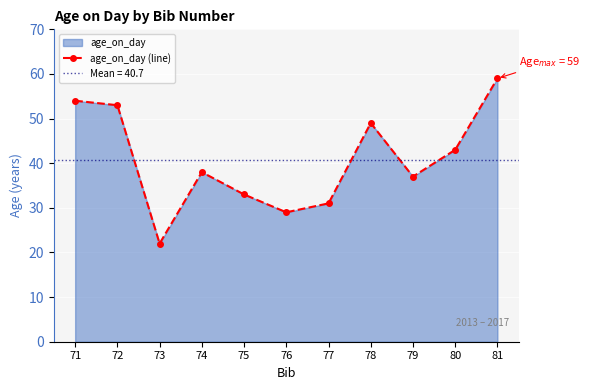

Count the number of values greater than 38.

5